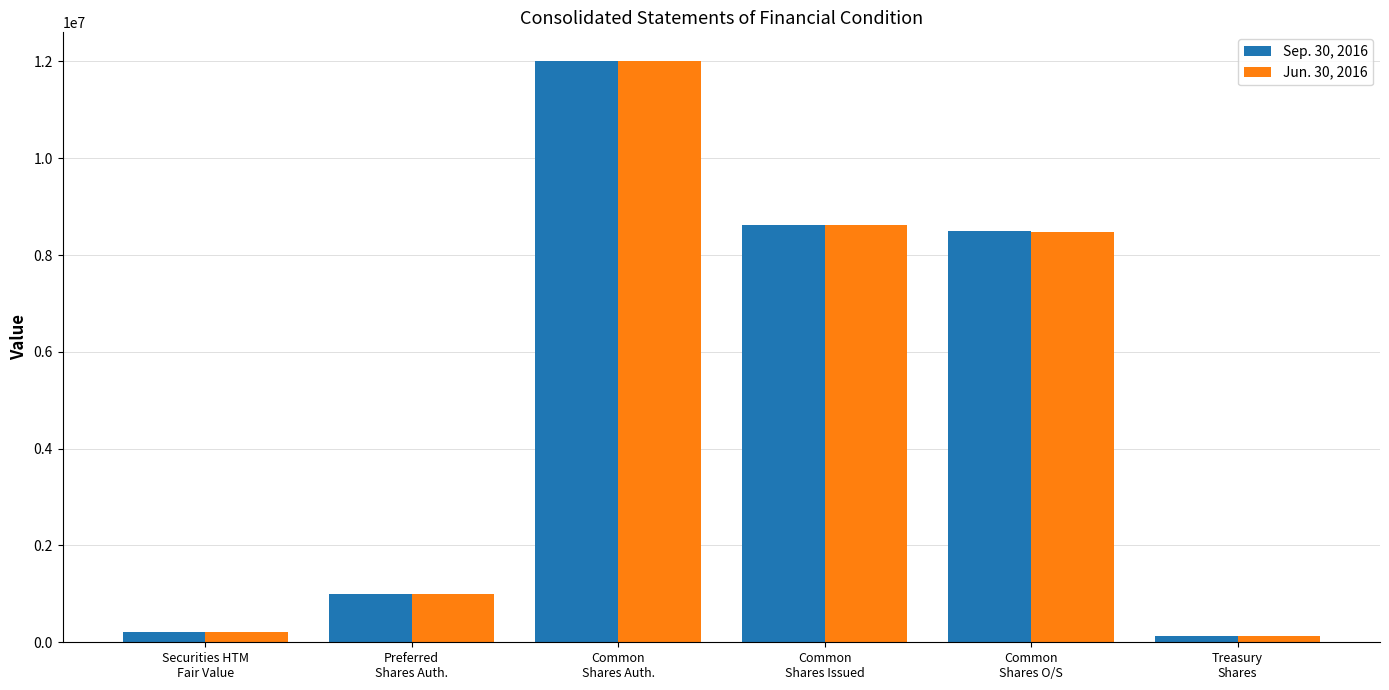

The Sep. 30, 2016 series shows 12000000 at Common
Shares Auth.. True or false?

True